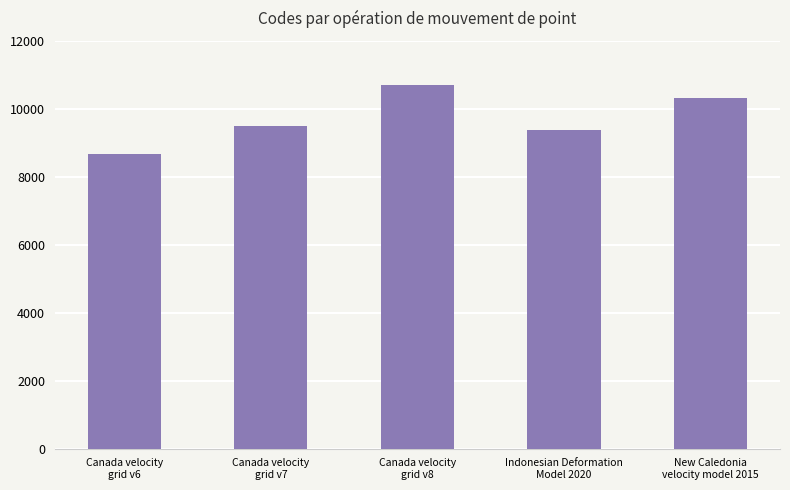

What is the difference between the values at New Caledonia
velocity model 2015 and Canada velocity
grid v7?

840